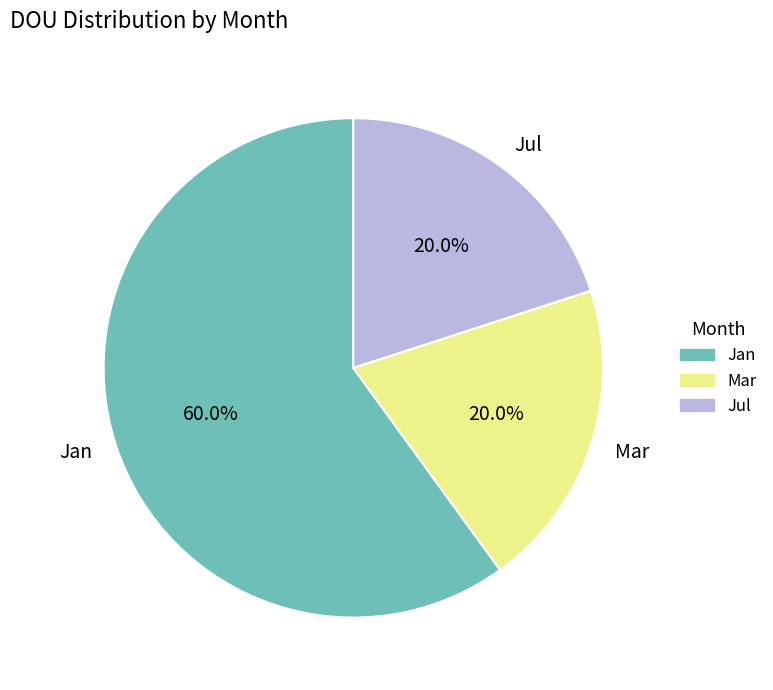

Is the sum of Jul and Mar greater than half?

No